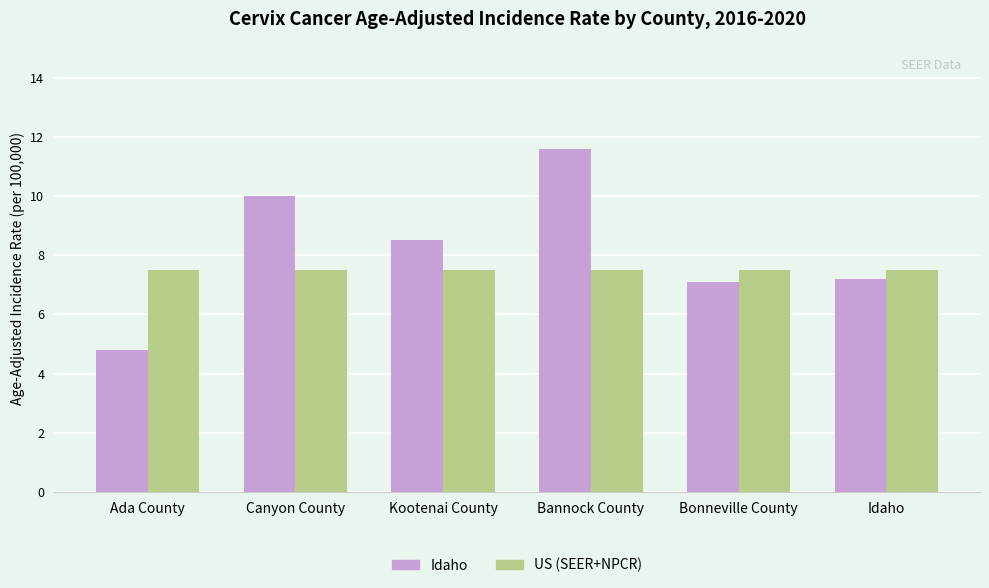

What is the difference between the maximum and minimum values in the Idaho series?

6.8